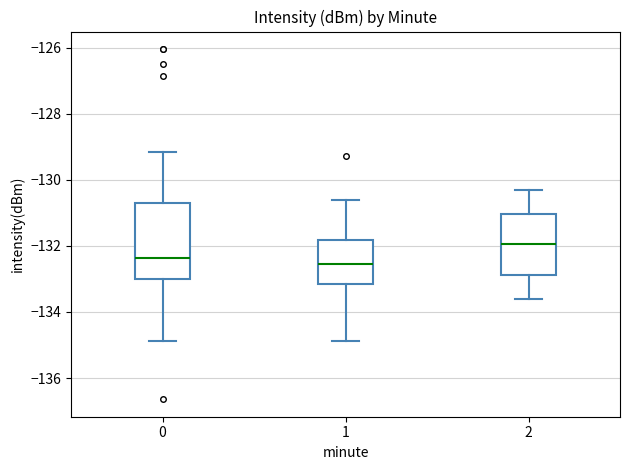

Where is the lower edge of the box at x = 0 on the y-axis? The values are not printed on the chart, so give them approximately, as read against the axis.

-133.0